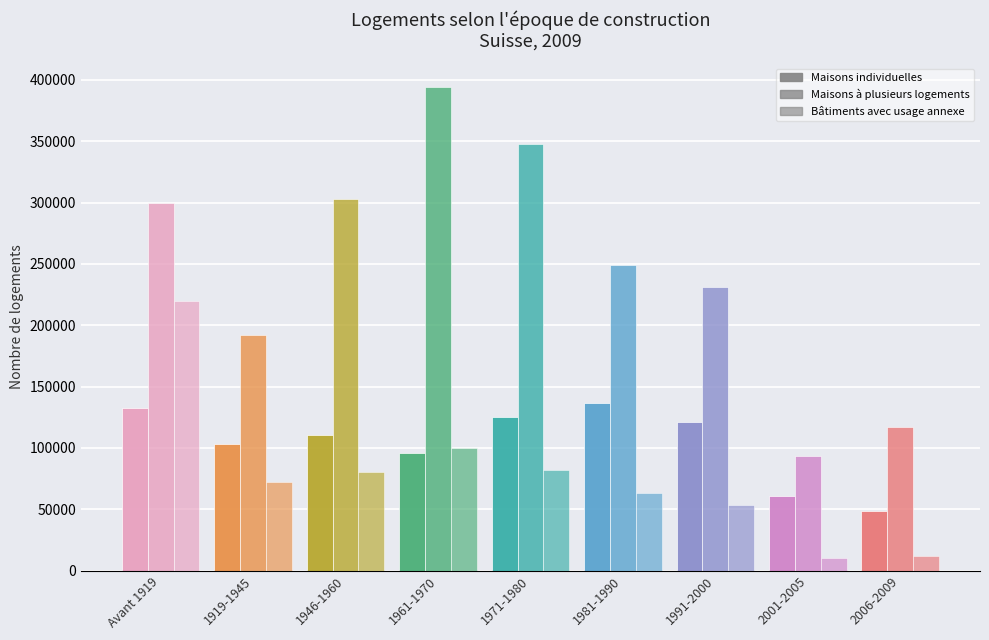

Which series changed the most between 1971-1980 and 2006-2009?

Maisons à plusieurs logements